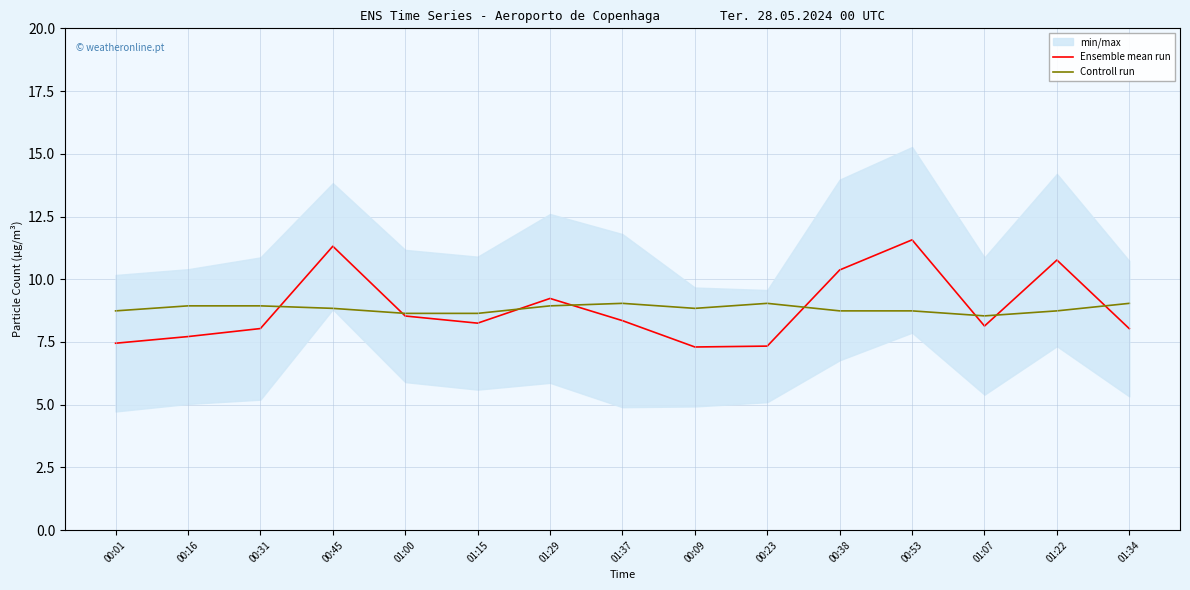

What value does the Controll run series have at 00:09?

8.8